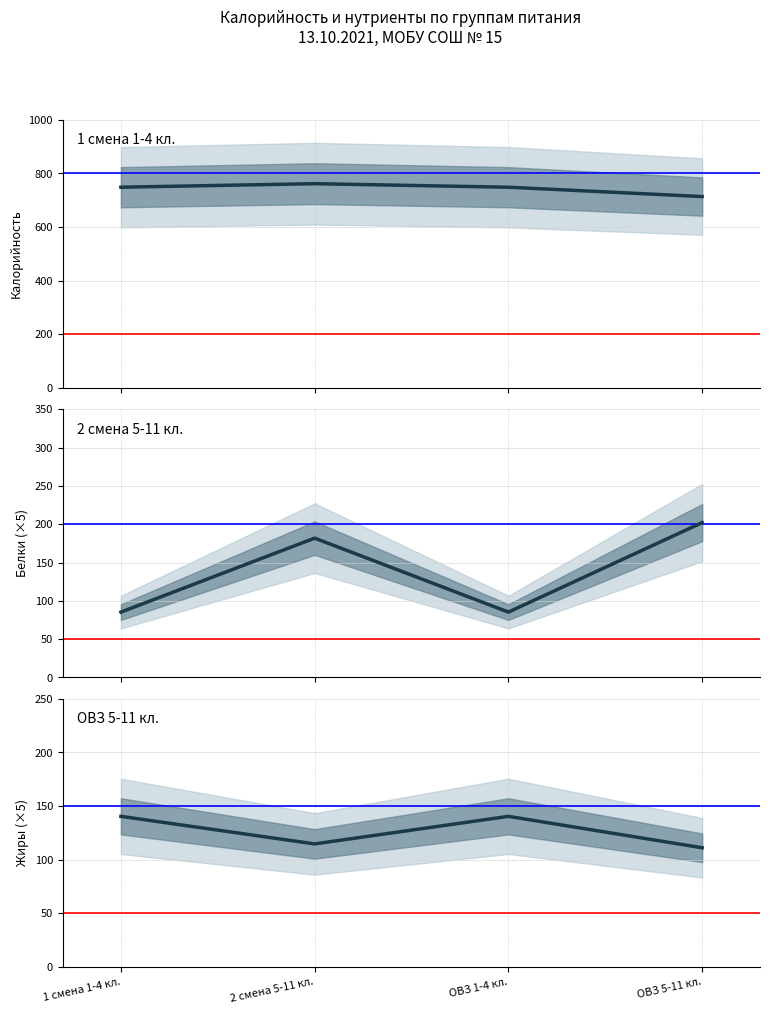

What is the approximate value of ОВЗ 5-11 кл. at ОВЗ 5-11 кл.?

111.1